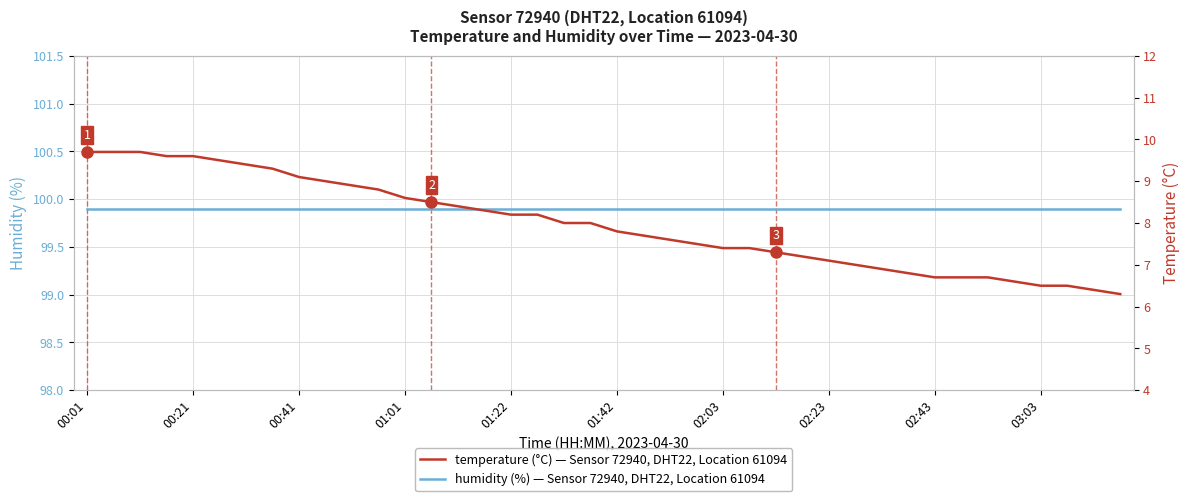

Which series has the largest range (max minus min)?

temperature